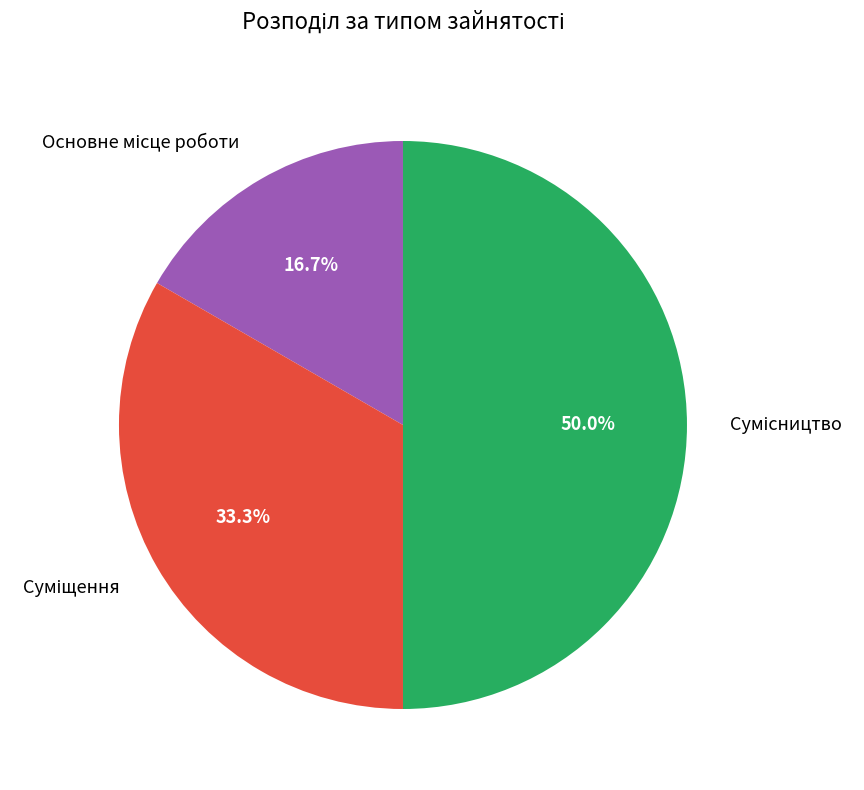

How many segments does this pie chart have?

3